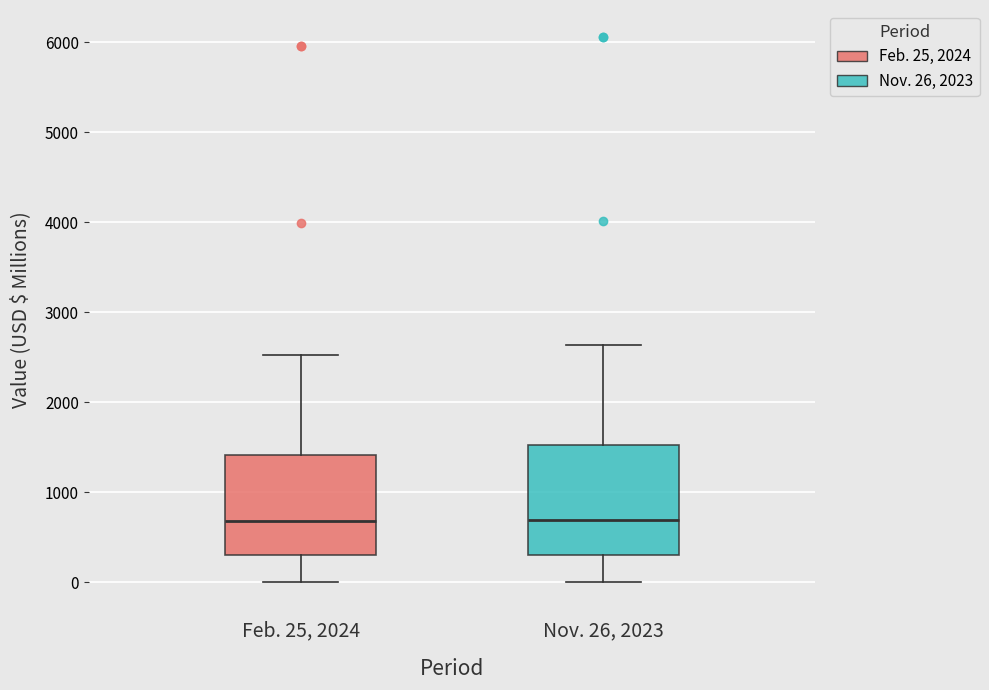

Which box is the tallest, from its lower edge to its upper edge?

Nov. 26, 2023